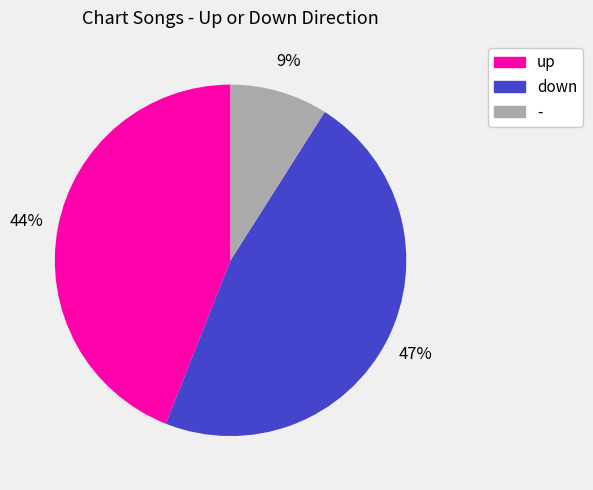

Do - and up together represent more than half of the pie?

Yes